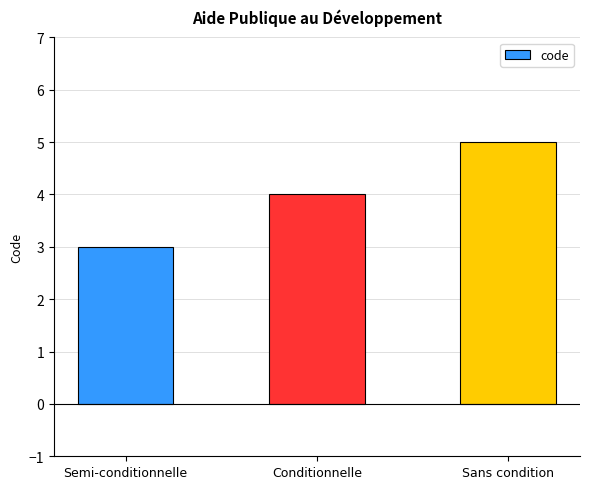

Reading left to right, what are all the values shown in this chart?

3	4	5